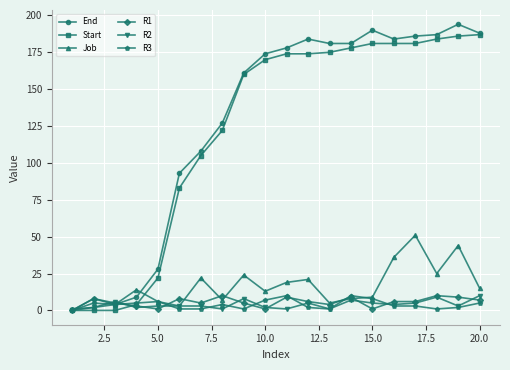

Which series has the largest range (max minus min)?

End